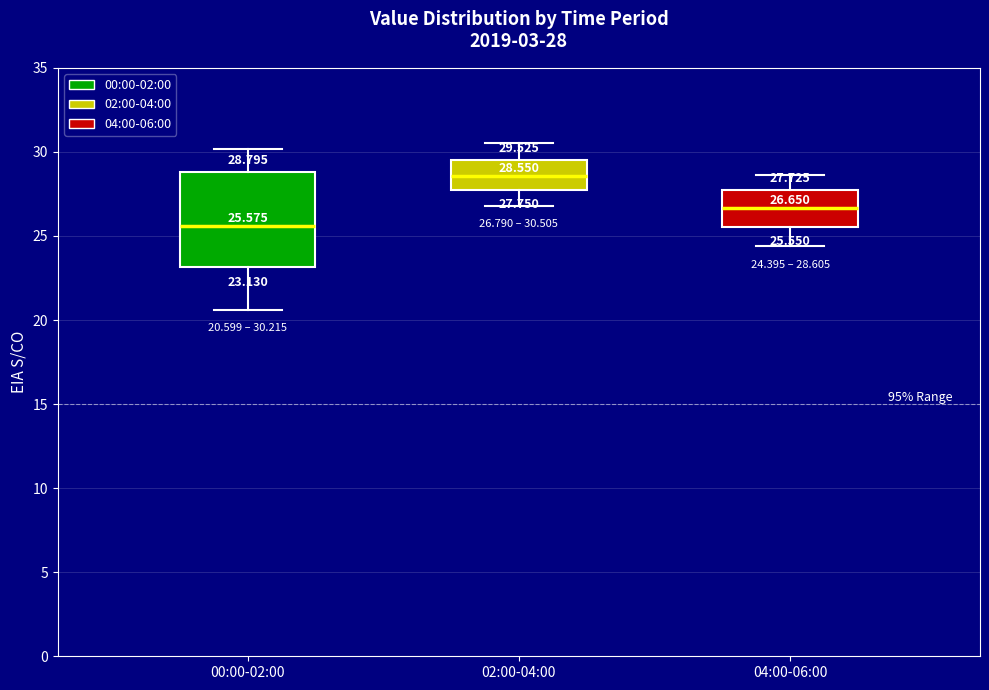

Which box's median line is the lowest?

00:00-02:00